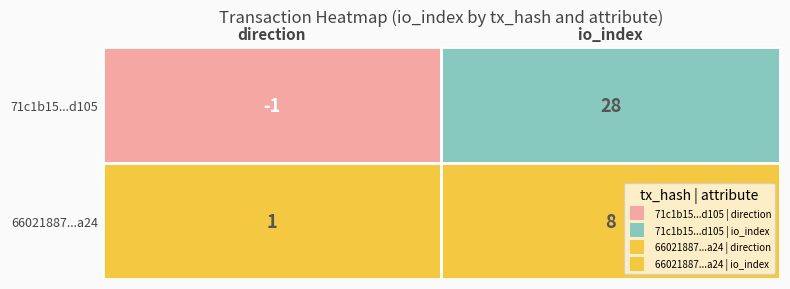

What value does the 66021887560f6c5692f233f29946a752200ba24 series have at direction?

1